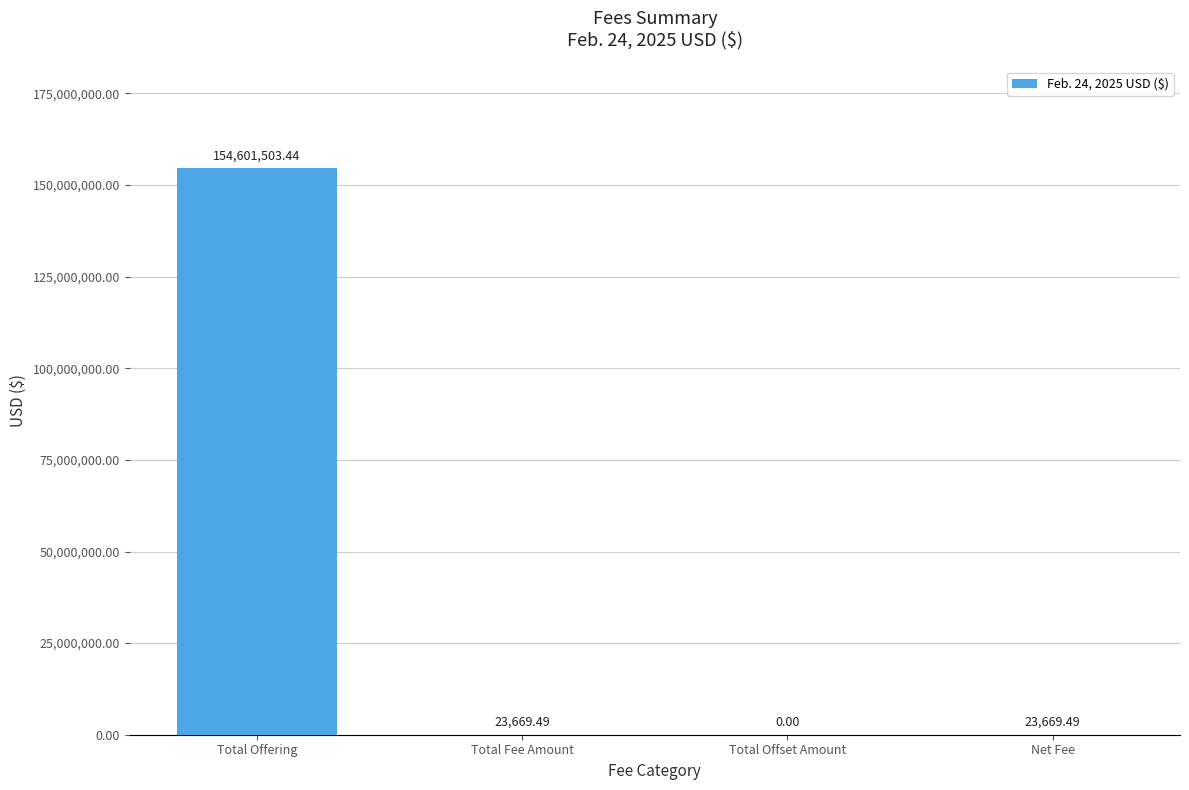

At which category does the chart reach its peak across all series?

Total Offering